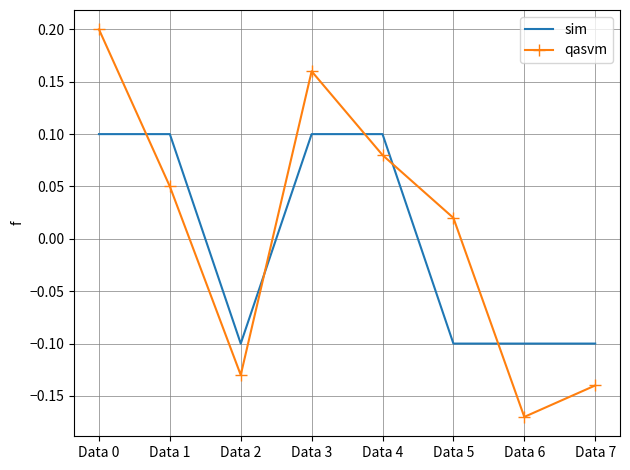

How many intersections are there between qasvm and sim?

5